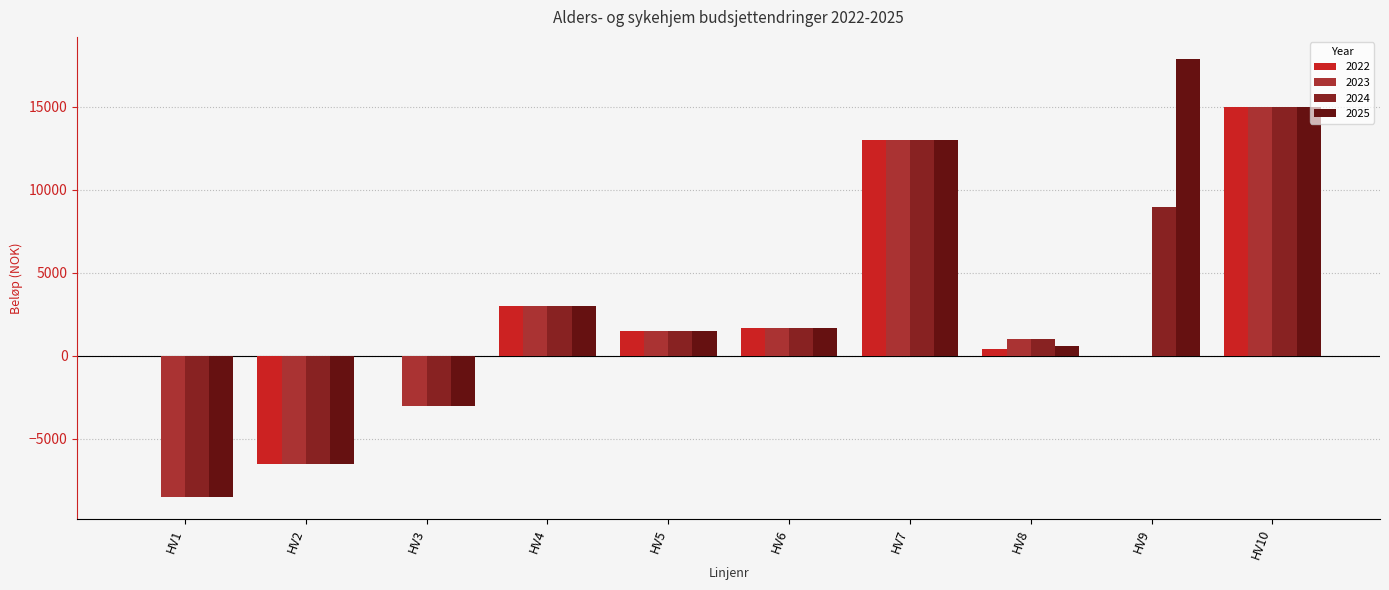

Does the chart contain stacked bars?

No